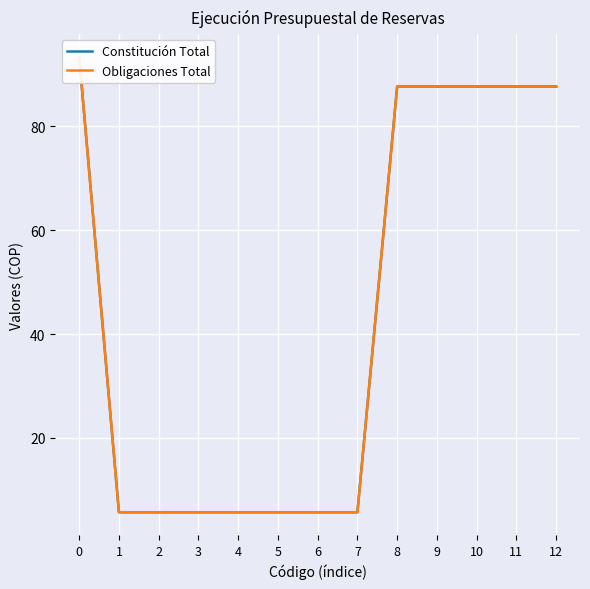

What is the lowest value of the Constitución Total series?

5.7